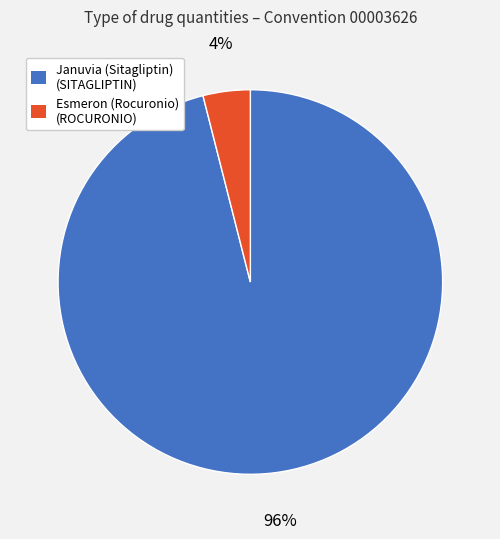

Rank the categories by value from lowest to highest.

Esmeron (Rocuronio) (ROCURONIO), Januvia (Sitagliptin) (SITAGLIPTIN)